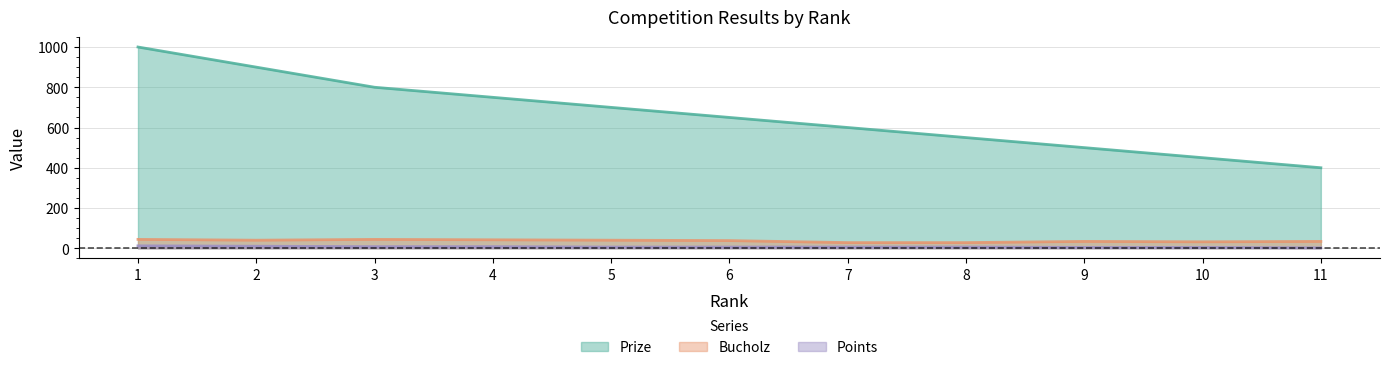

Does the chart display data point markers on the line(s)?

No